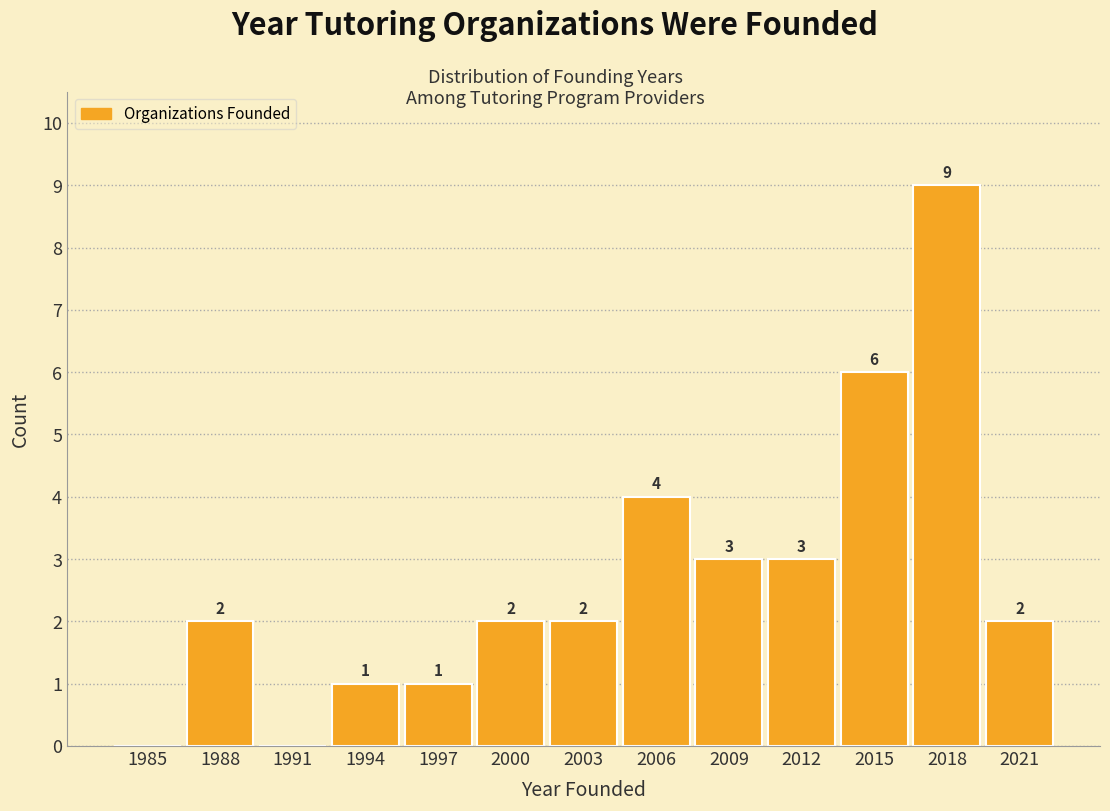

Reading right to left, list all the values displayed in this chart.

2021=2	2018=9	2015=6	2012=3	2009=3	2006=4	2003=2	2000=2	1997=1	1994=1	1991=0	1988=2	1985=0